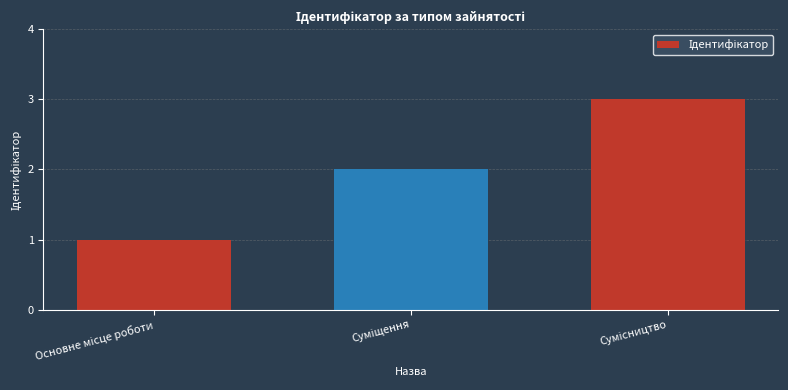

What is the sum of all values?

6